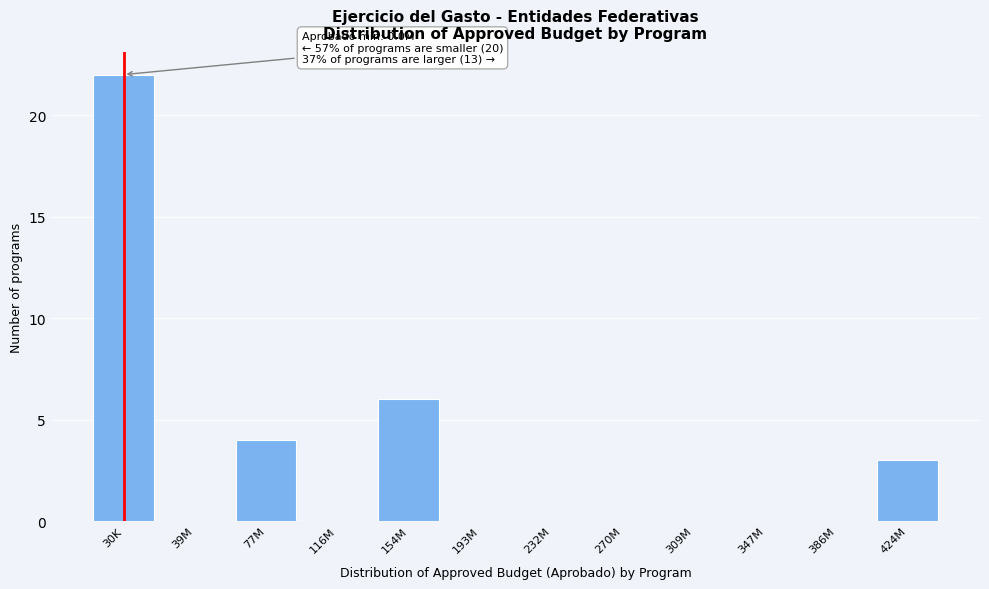

Reading left to right, what are all the values shown in this chart?

30K=22	39M=0	77M=4	116M=0	154M=6	193M=0	232M=0	270M=0	309M=0	347M=0	386M=0	424M=3